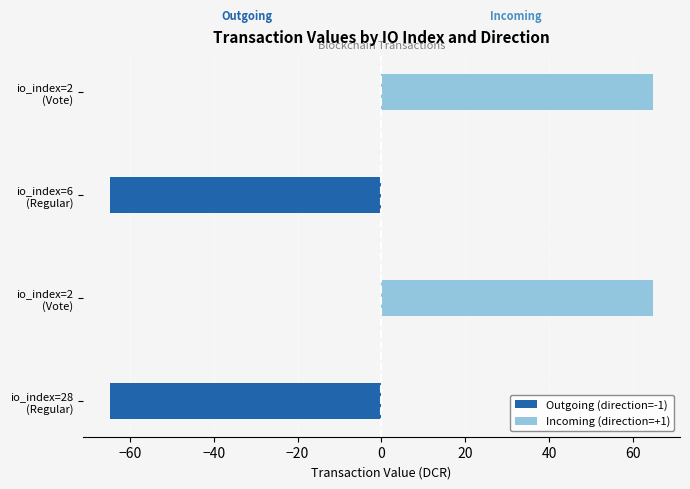

What is the difference between the second highest and minimum values in the Outgoing (direction=-1) series?

64.7